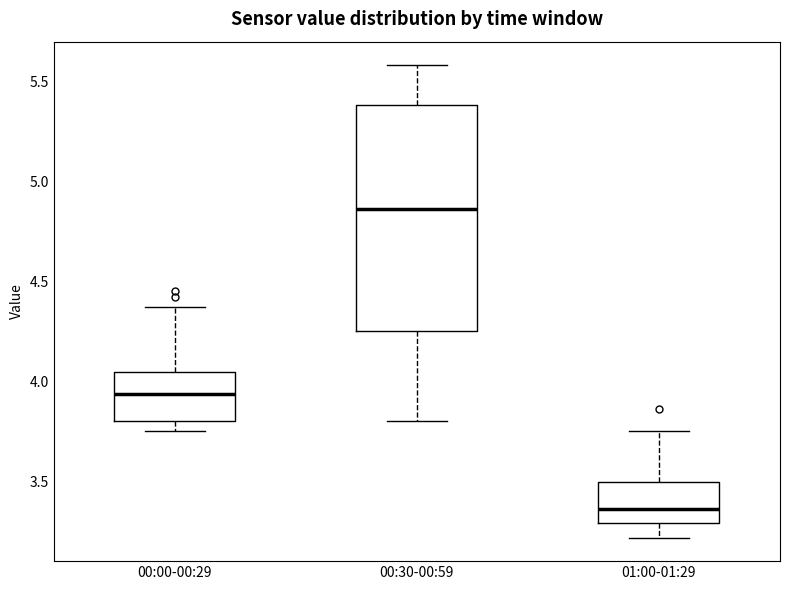

Reading left to right, transcribe this box plot: for each box, give where its median line is, the range the box spans, and where its two whiskers end, as read against the y-axis. The values are not printed on the chart, so give them approximately, as read against the axis.

00:00-00:29: median 3.95, box 3.80 to 4.05, whiskers 3.75 to 4.35
00:30-00:59: median 4.85, box 4.25 to 5.40, whiskers 3.80 to 5.60
01:00-01:29: median 3.35, box 3.30 to 3.50, whiskers 3.20 to 3.75